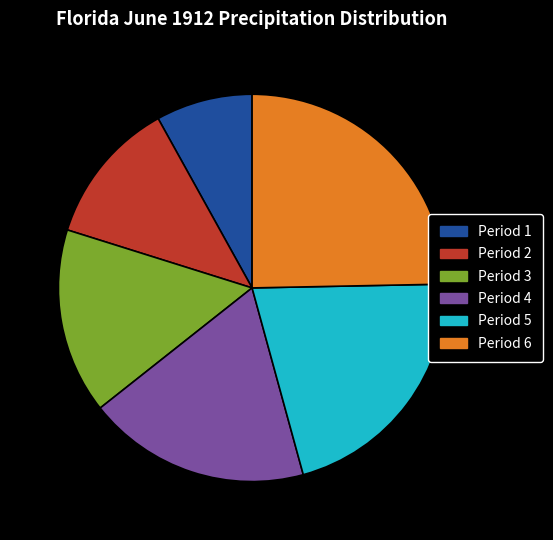

Does any single category account for the majority?

No